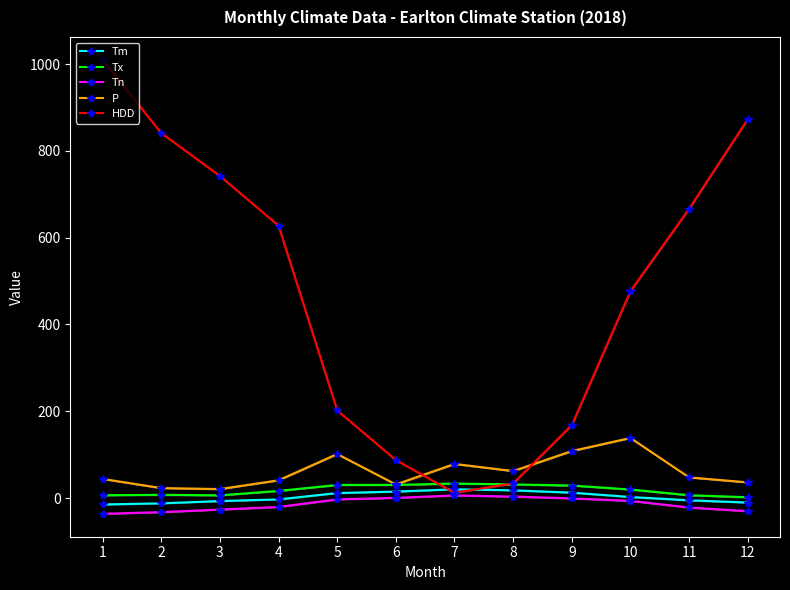

Is it true that P equals 44.3 at 1?

True